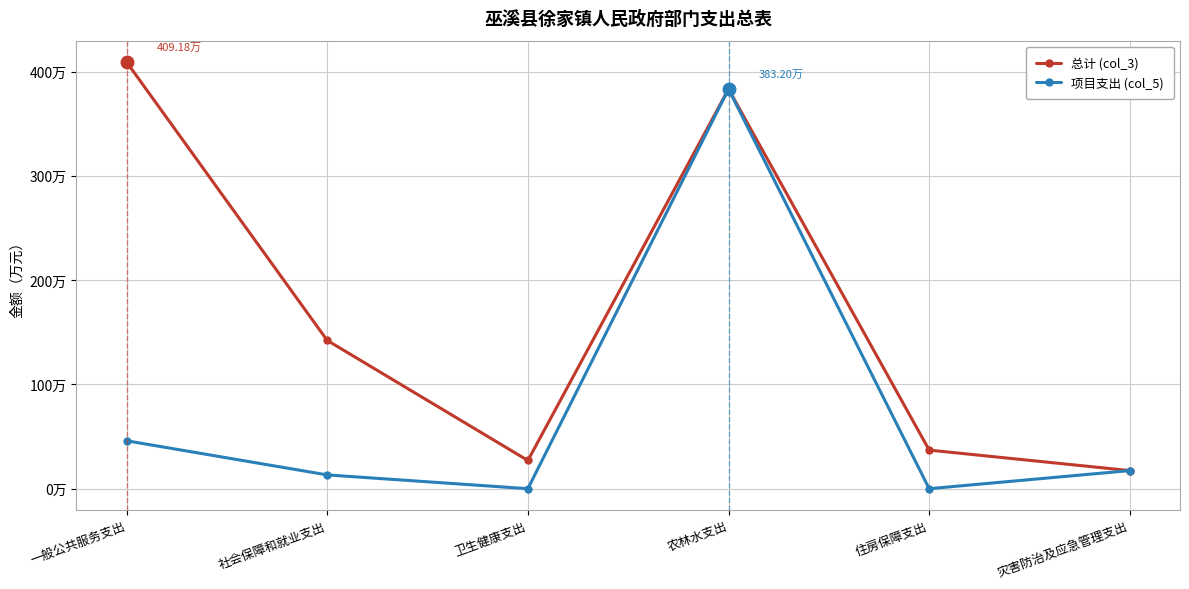

What is the label of the 6th point from the left?

灾害防治及应急管理支出